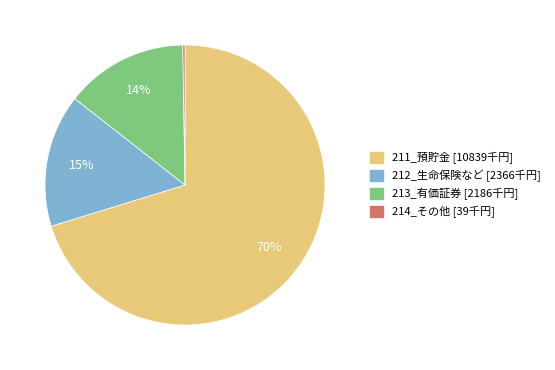

Is 211_預貯金 the majority of the pie?

Yes